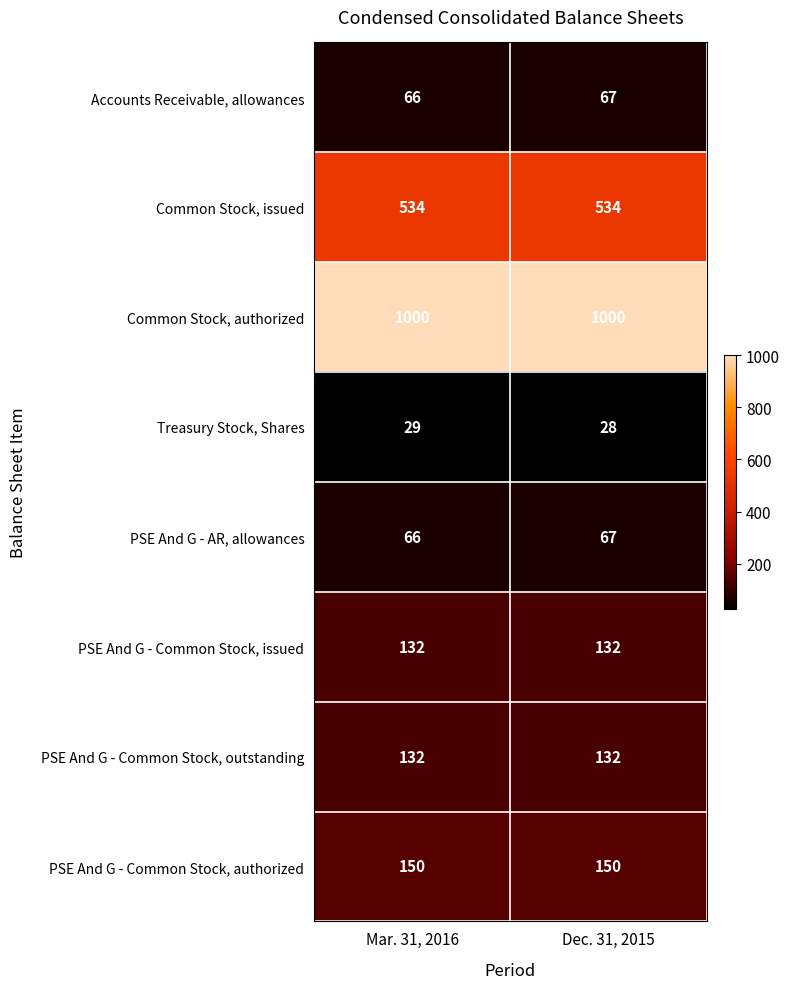

Which category has the lowest value across all series?

Dec. 31, 2015